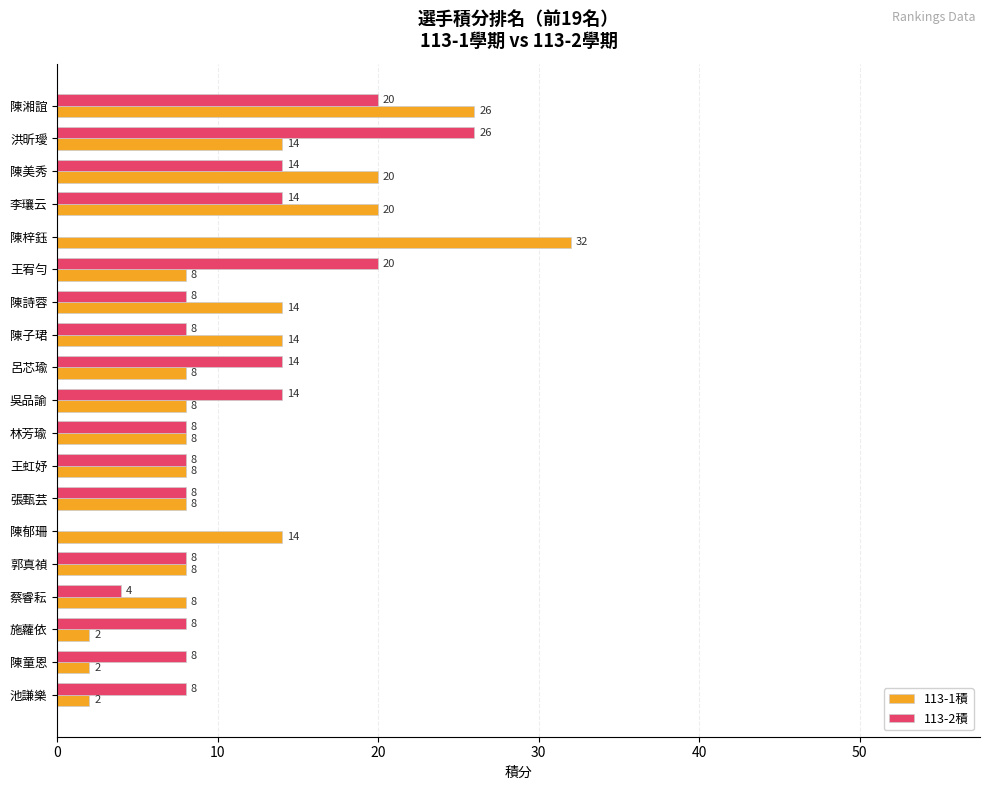

The value of 113-1積 at 郭真禎 is 11. True or false?

False